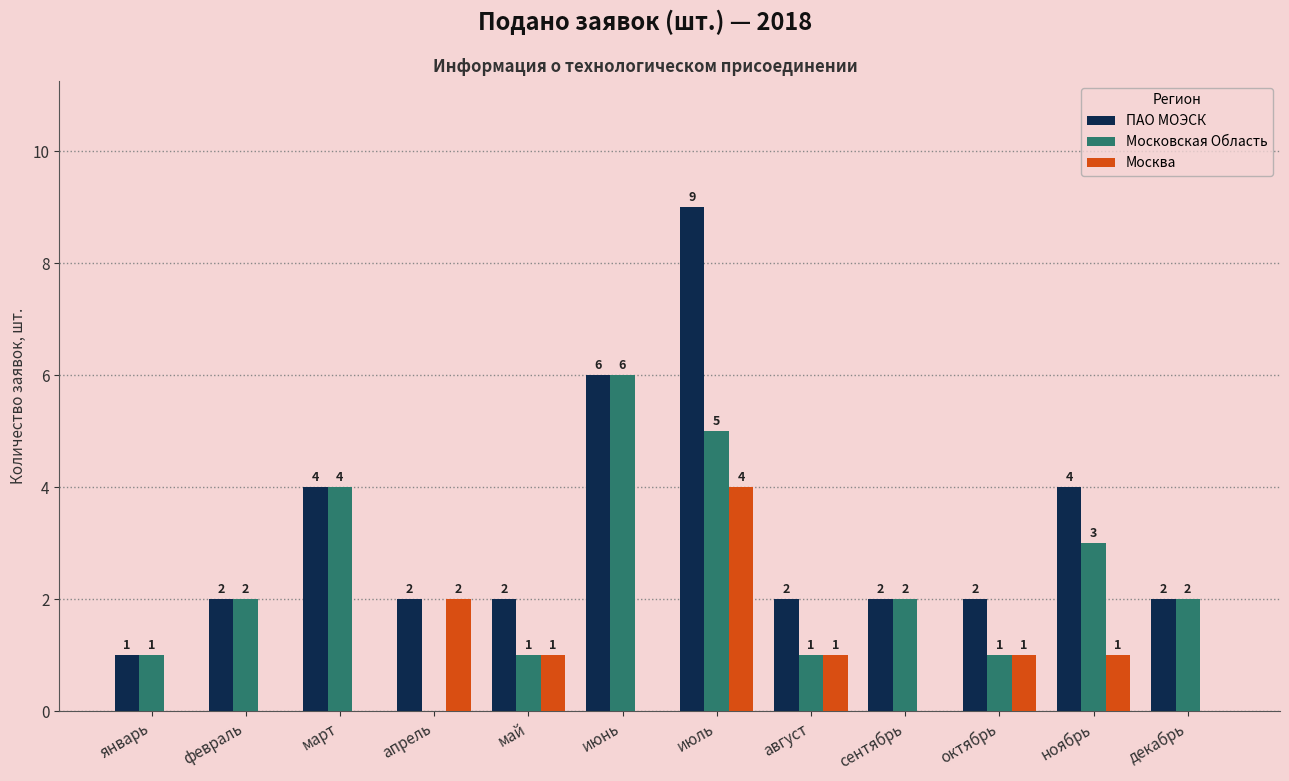

The value of Москва at январь is -2. True or false?

False